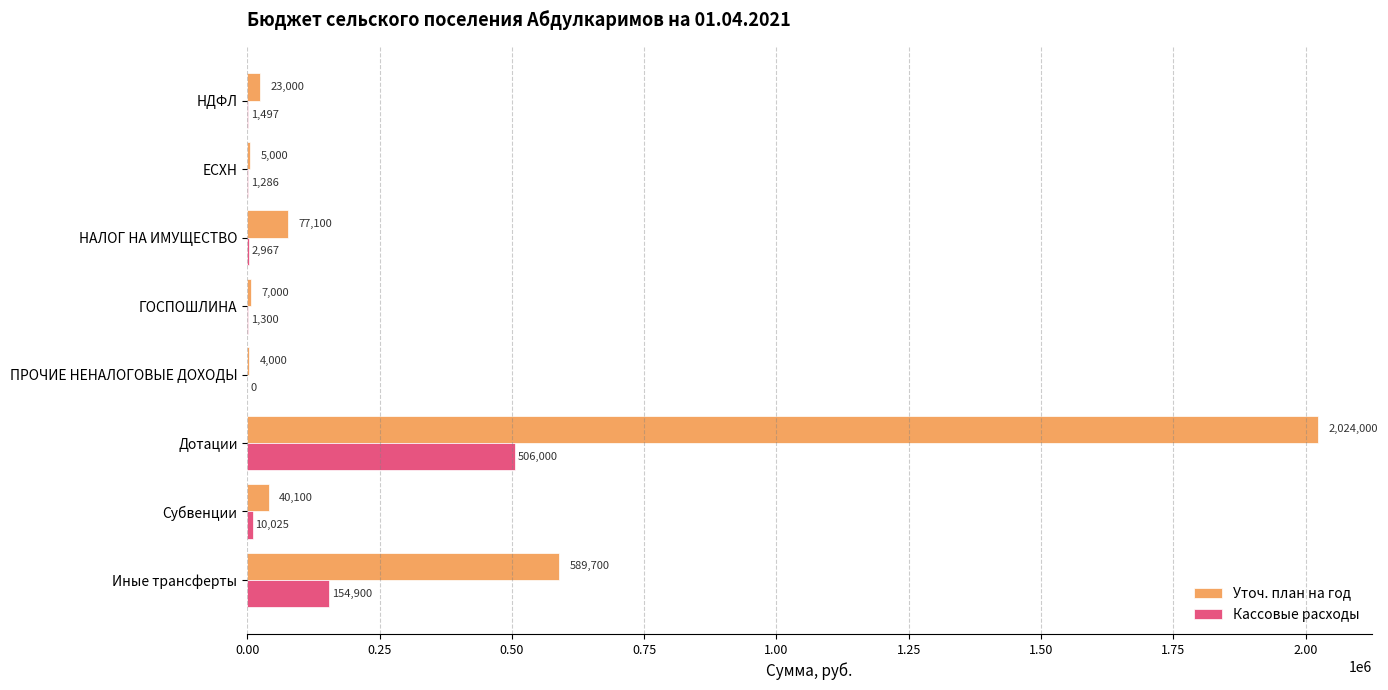

At which label is Кассовые расходы closest to 253000?

Иные трансферты